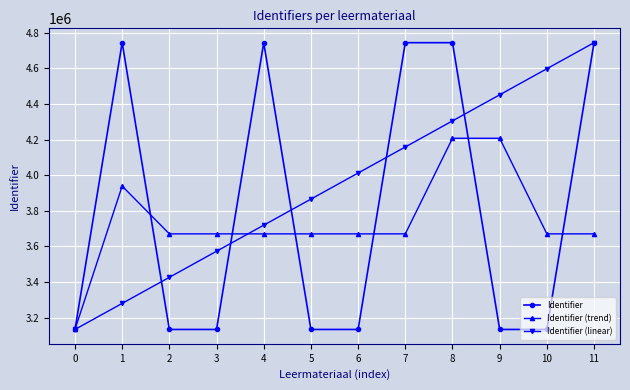

True or false: Identifier (trend) has more than 0 points higher than both neighbors.

True